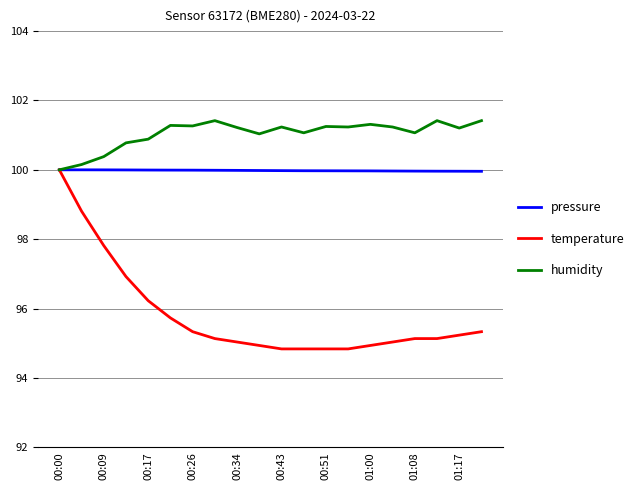

In humidity, how many points are lower than both neighbors (excluding endpoints)?

6